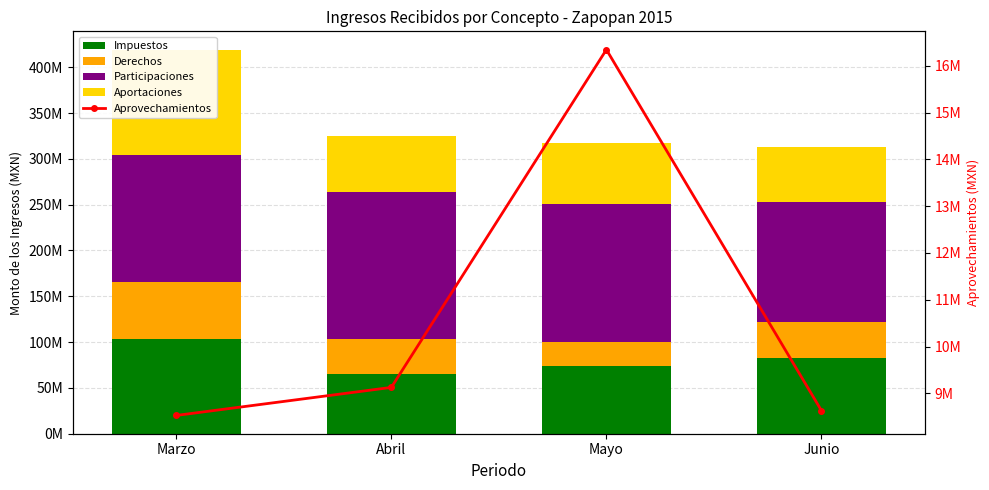

What are all the series names shown in the legend?

Impuestos, Derechos, Participaciones, Aportaciones, Aprovechamientos